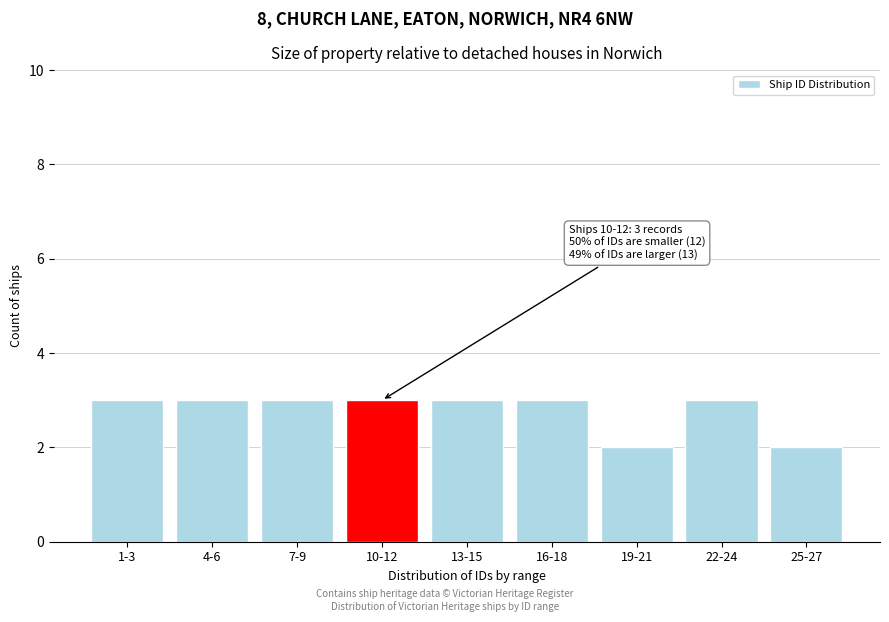

Reading left to right, list all the values displayed in this chart.

3	3	3	3	3	3	2	3	2